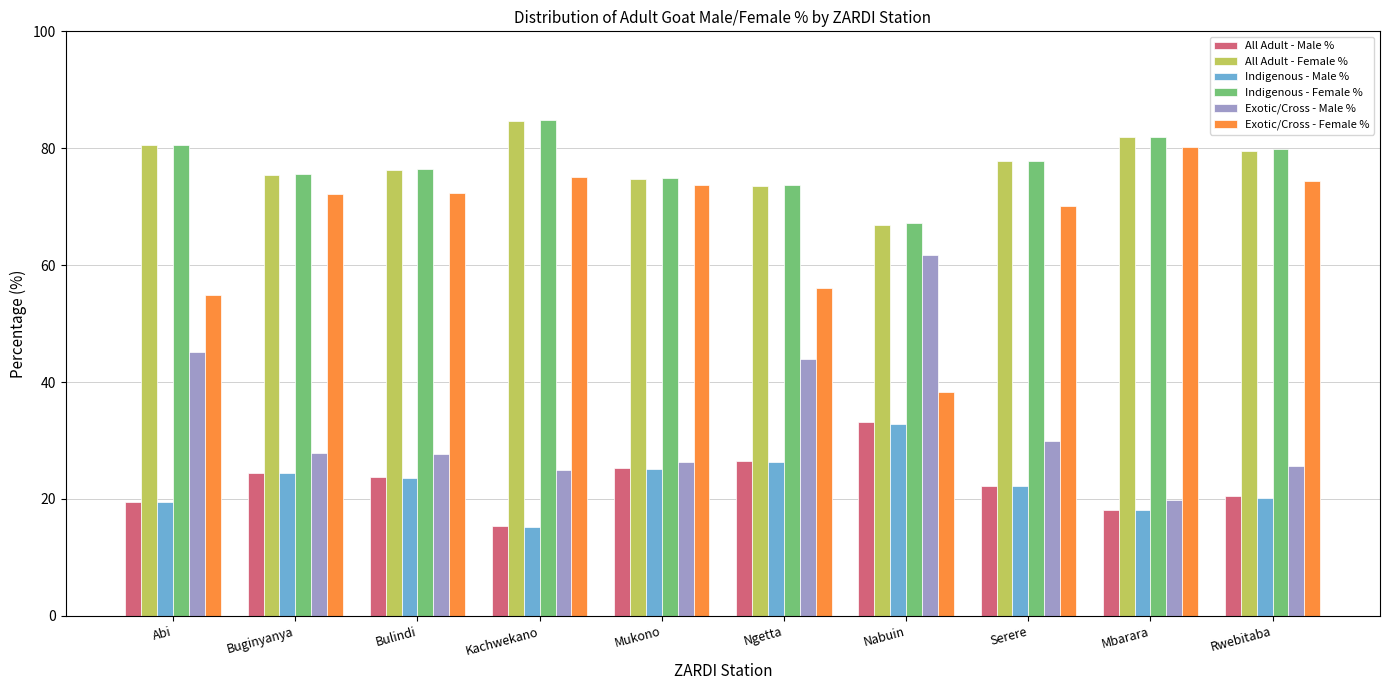

At which label does All Adult - Female % first exceed 77?

Abi